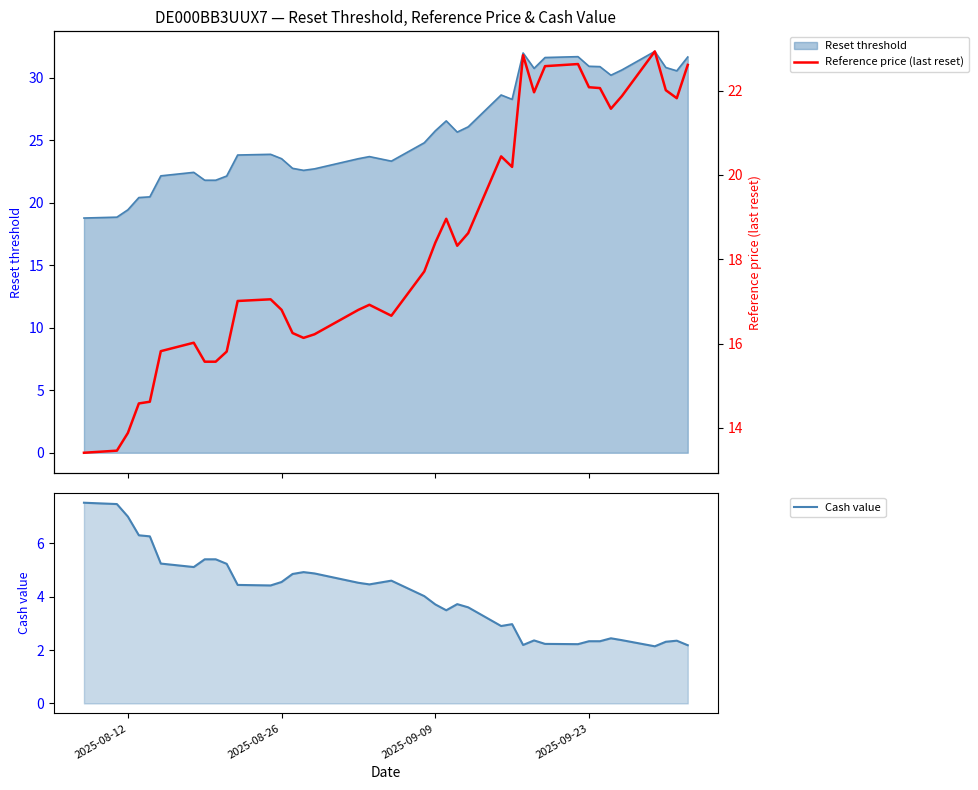

What is the maximum value for Reference price (last reset)?

22.9